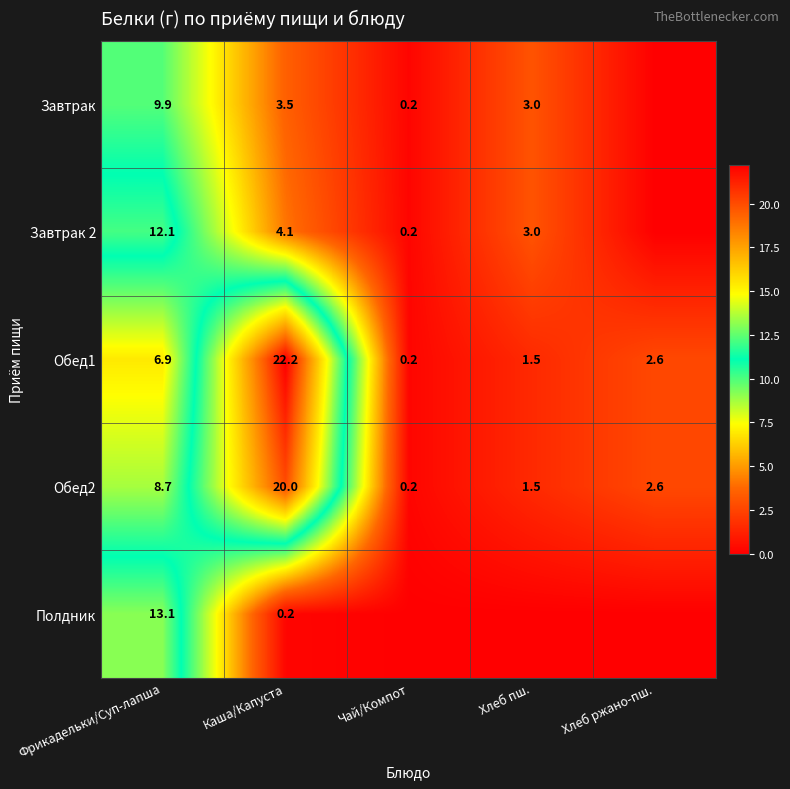

Where is Обед1 nearest to the value 11?

Фрикадельки/Суп-лапша